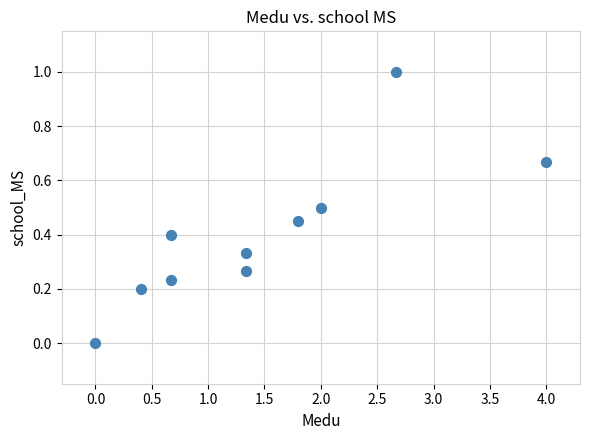

What is the average Y value?

0.4